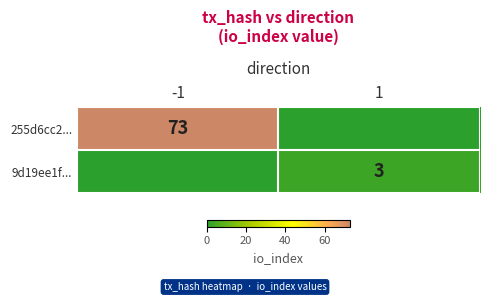

Is it true that 255d6cc2... equals 26 at -1?

False